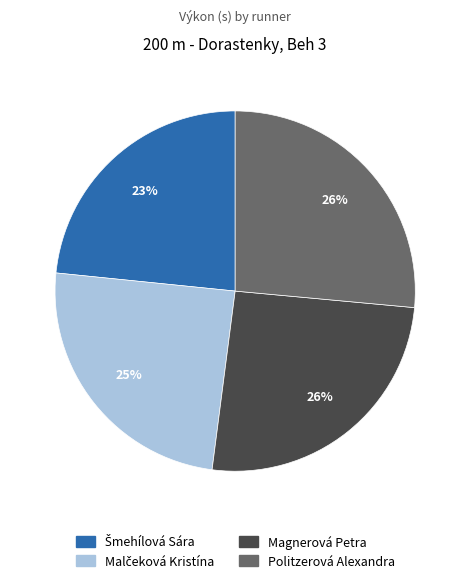

Count the number of slices in the pie.

4